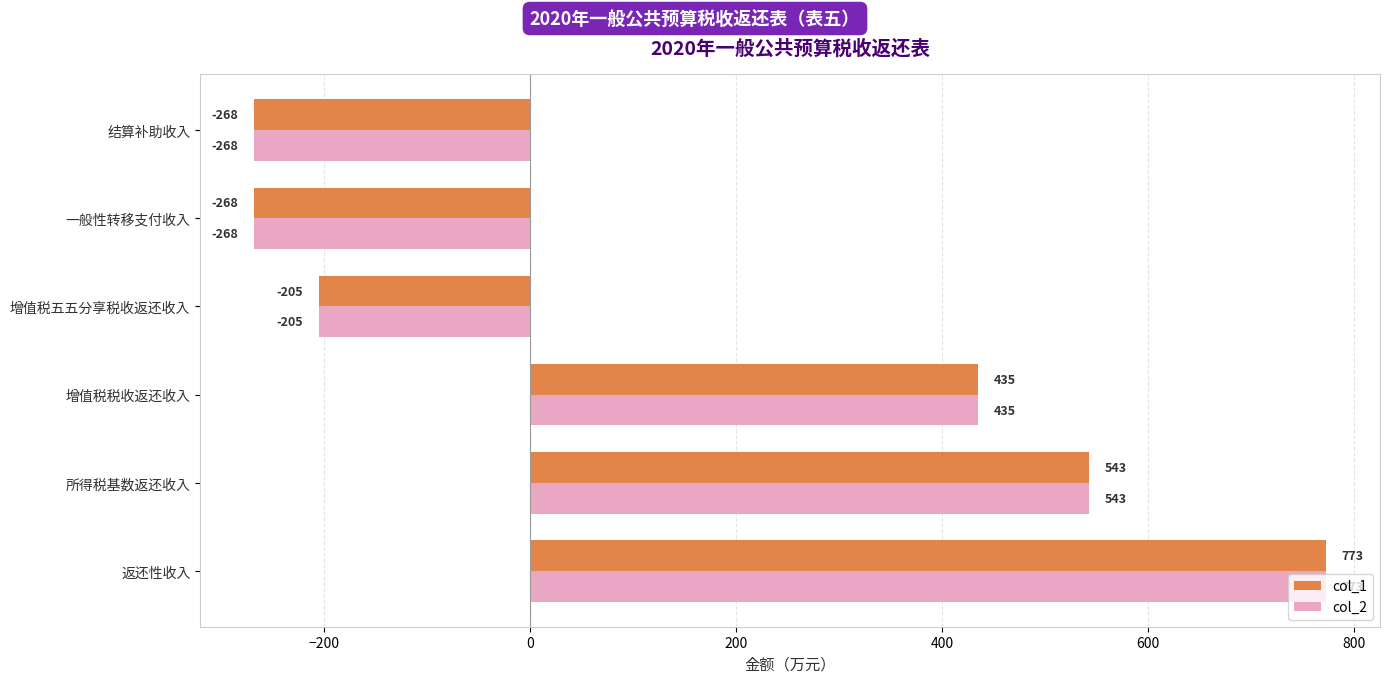

What is the difference between the maximum and minimum values in the col_2 series?

1041